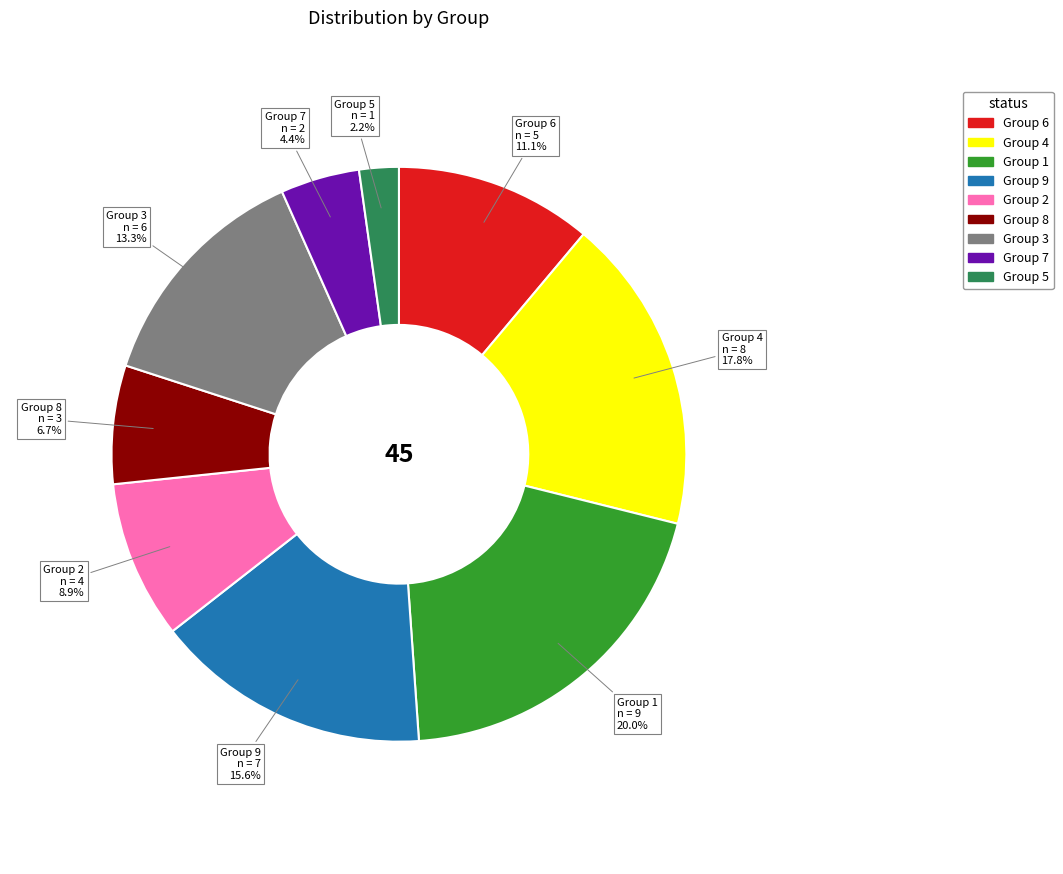

Count the number of slices in the pie.

9